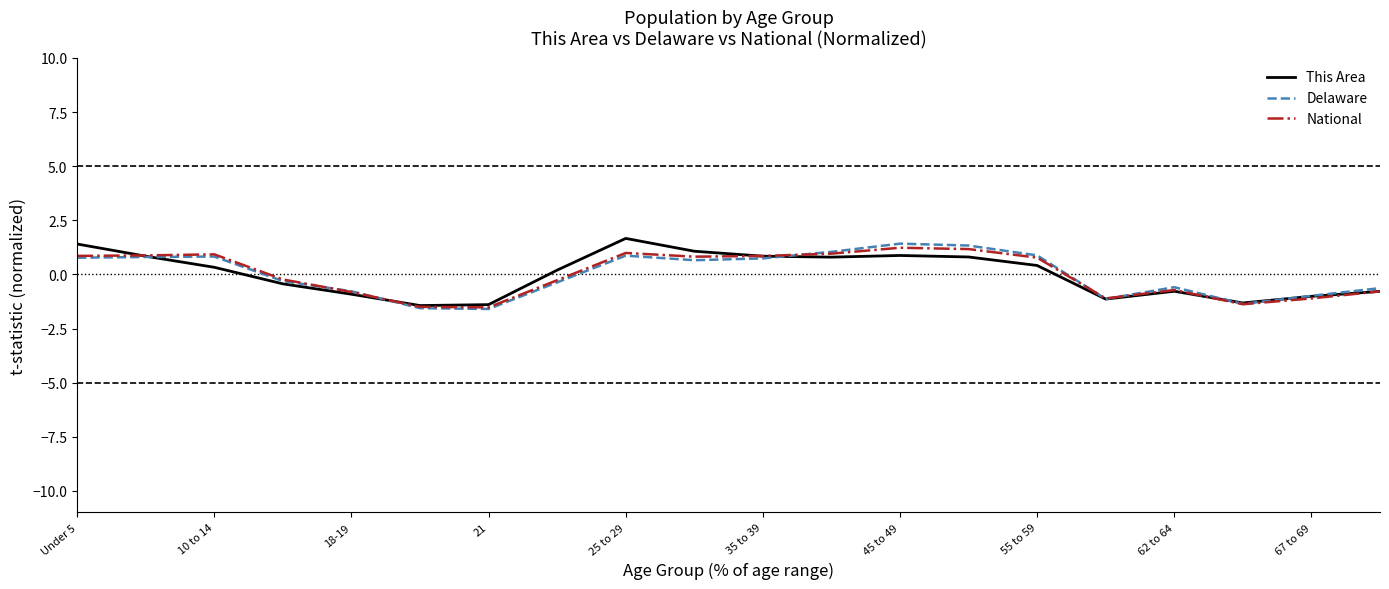

Reading left to right, extract all data points from this chart.

This Area: 1.4	0.8	0.3	-0.4	-0.9	-1.4	-1.4	0.2	1.7	1.1	0.8	0.8	0.9	0.8	0.4	-1.1	-0.8	-1.3	-1.0	-0.8
Delaware: 0.8	0.8	0.8	-0.3	-0.8	-1.6	-1.6	-0.4	0.9	0.7	0.7	1.0	1.4	1.3	0.9	-1.1	-0.6	-1.4	-1.0	-0.6
National: 0.9	0.9	0.9	-0.2	-0.8	-1.5	-1.5	-0.3	1.0	0.8	0.9	1.0	1.2	1.2	0.8	-1.1	-0.7	-1.4	-1.1	-0.8